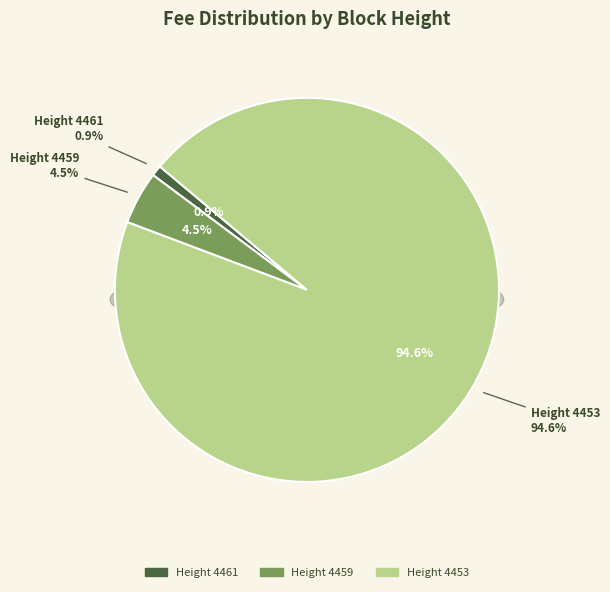

Is there any slice that represents more than half of the pie?

Yes